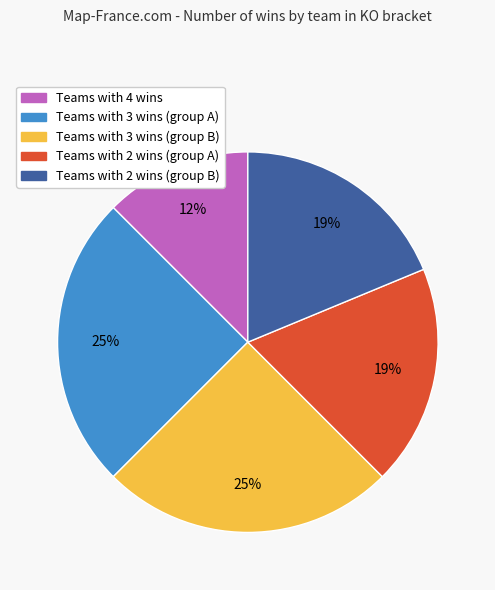

Does any single category account for the majority?

No